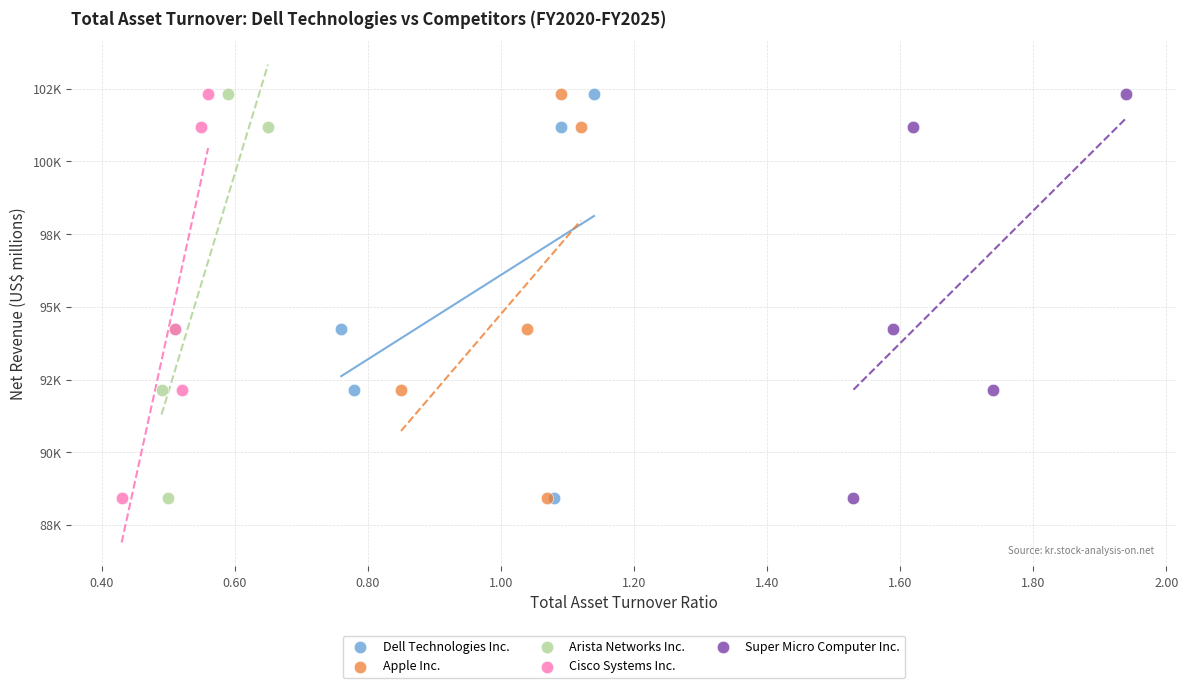

What are all the series names shown in the legend?

Dell Technologies Inc., Apple Inc., Arista Networks Inc., Cisco Systems Inc., Super Micro Computer Inc.